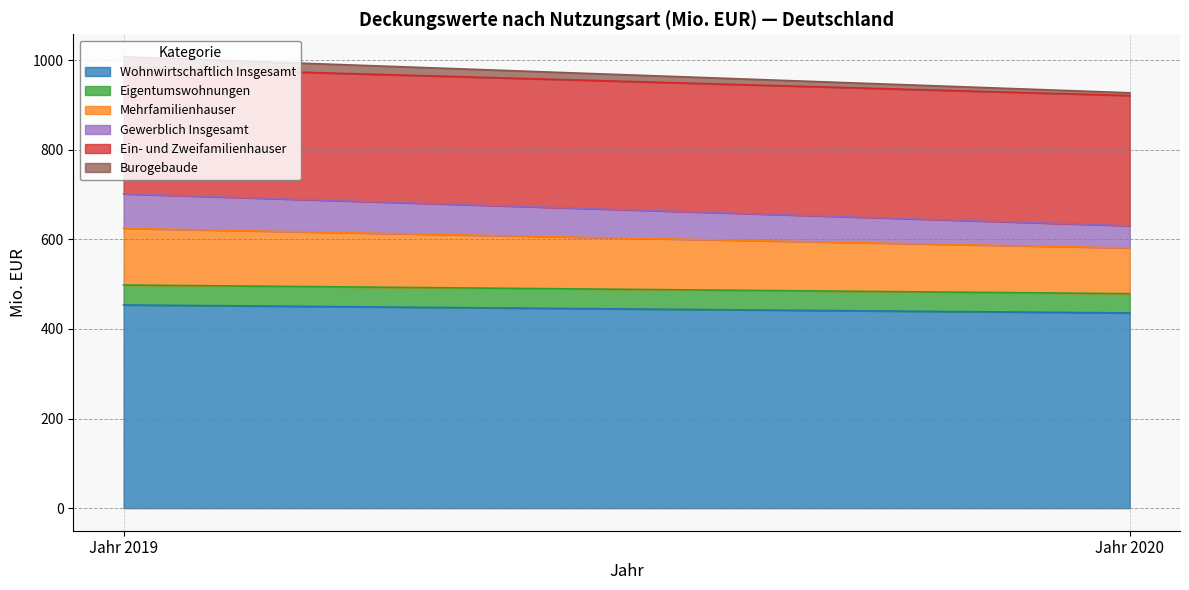

The value of Mehrfamilienhauser at Jahr 2019 is 126.5. True or false?

True